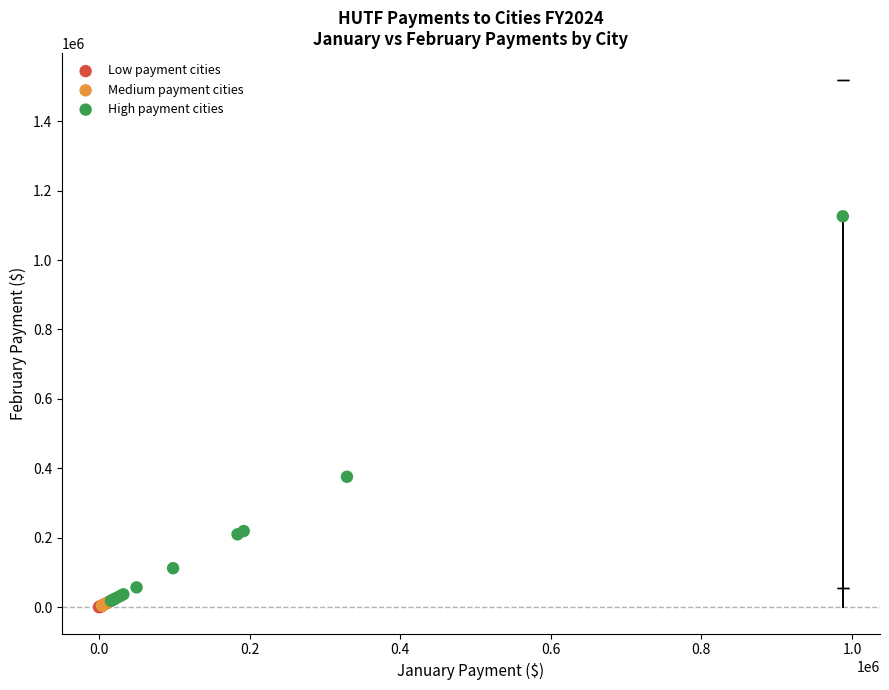

Which series has the widest spread of Y values?

High payment cities